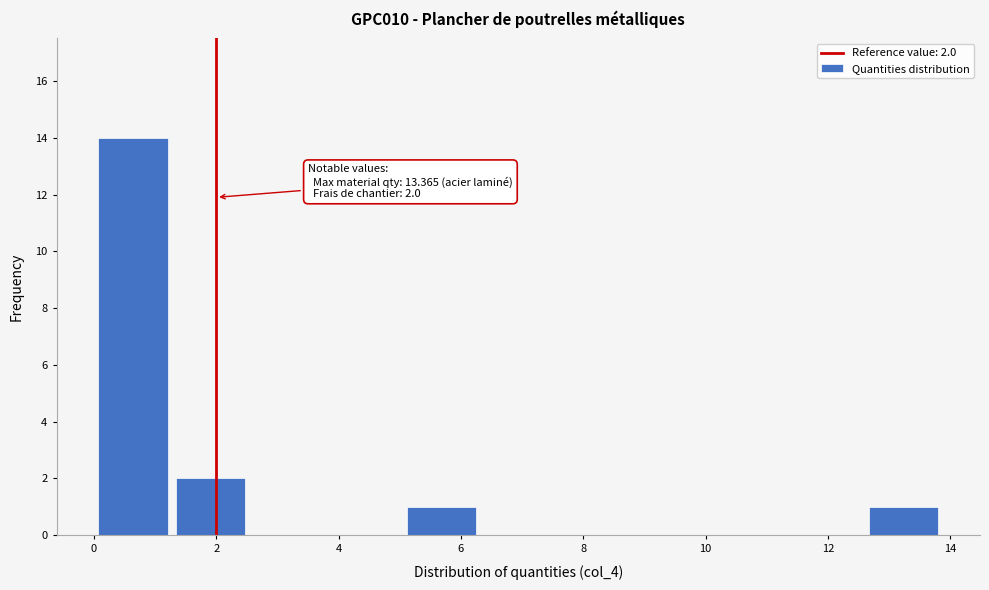

Over which range of the x-axis is the bar tallest?

0.0 to 1.2